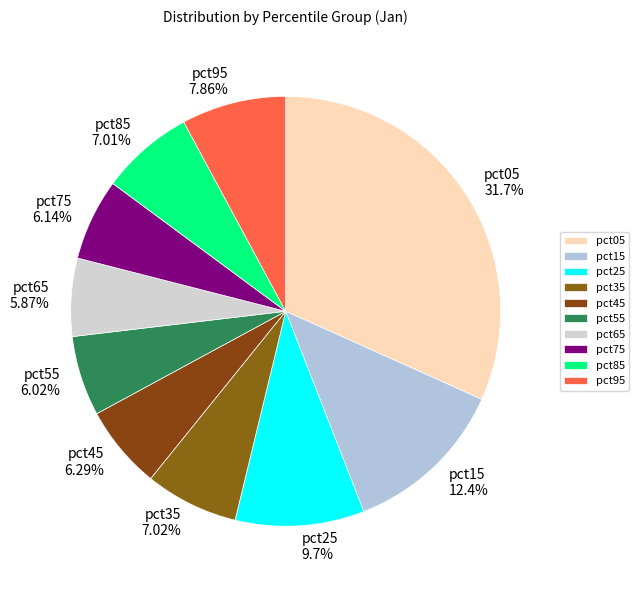

The pct65 slice represents 6% of the pie. True or false?

True